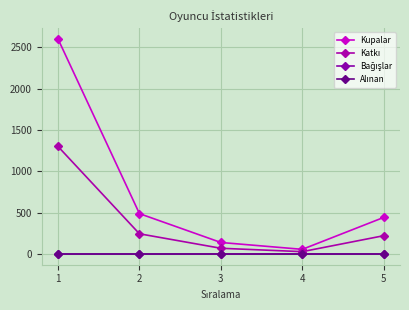

Does the chart have visible grid lines?

Yes